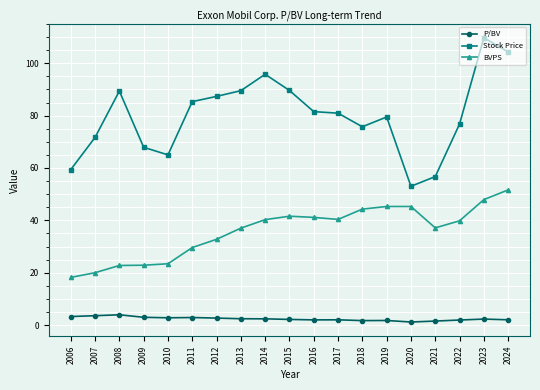

How many values in the Stock Price series exceed 80?

10